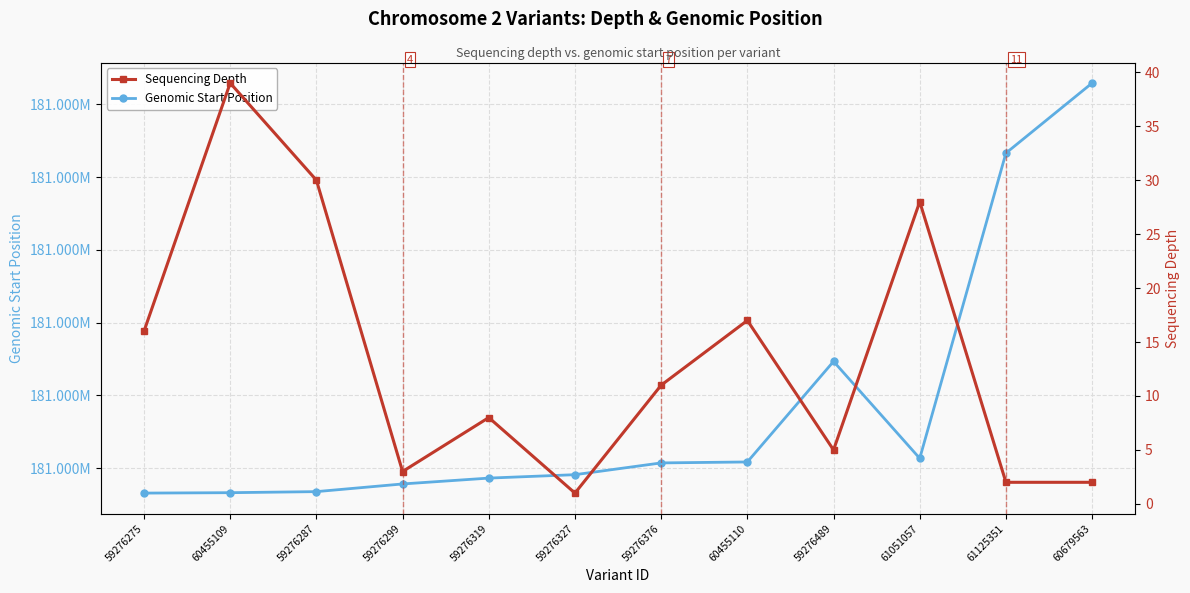

At how many categories does at least one series exceed 55709430?

12